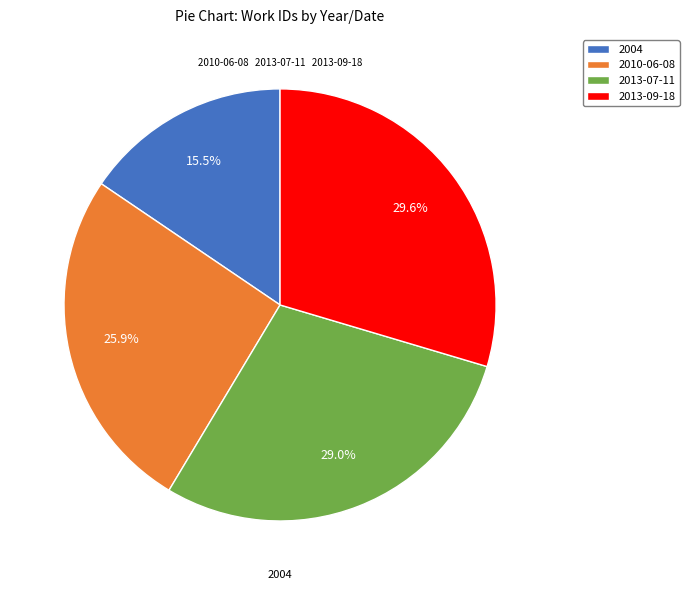

What percentage is NOT represented by 2004?

84.5%